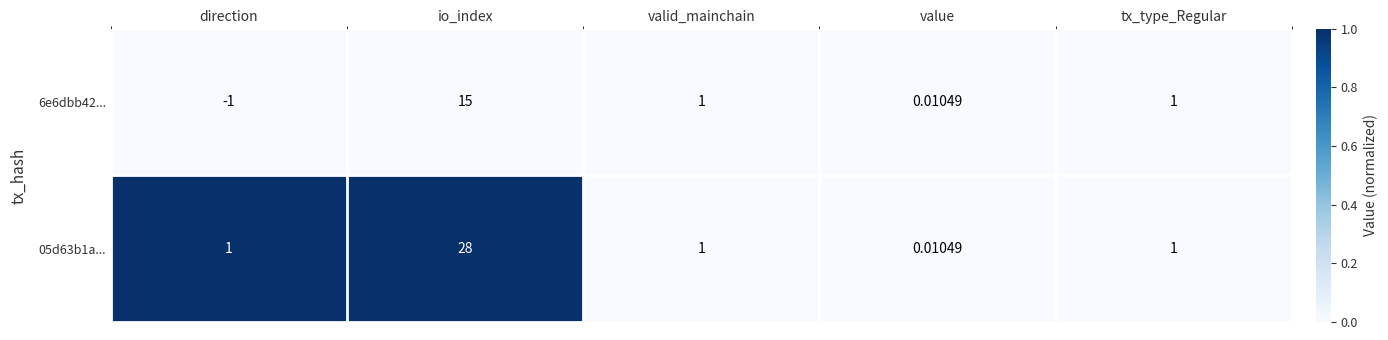

Which category has the highest value in the 05d63b1a... series?

io_index